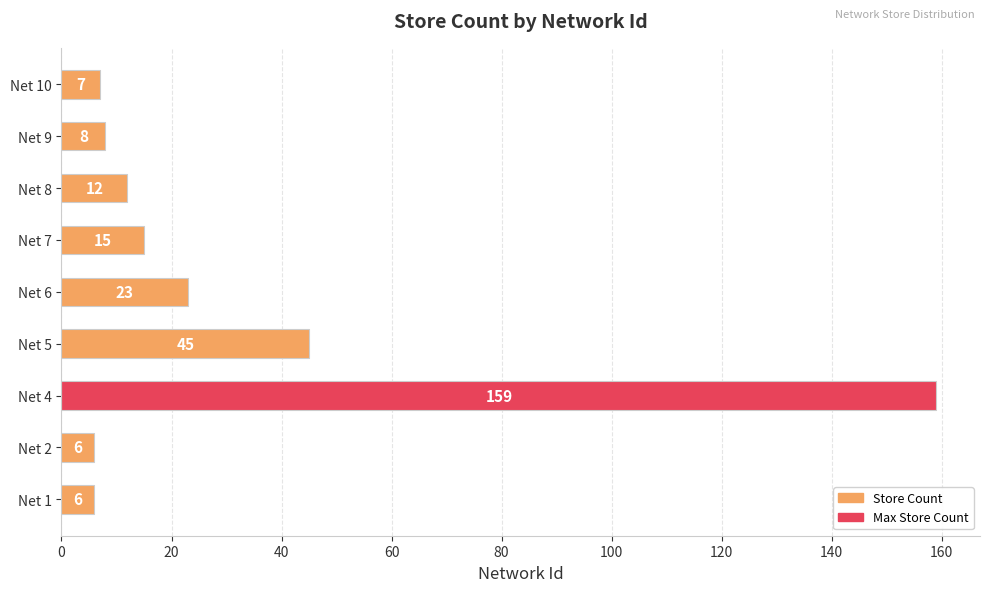

Where is the data nearest to the value 82?

Net 5